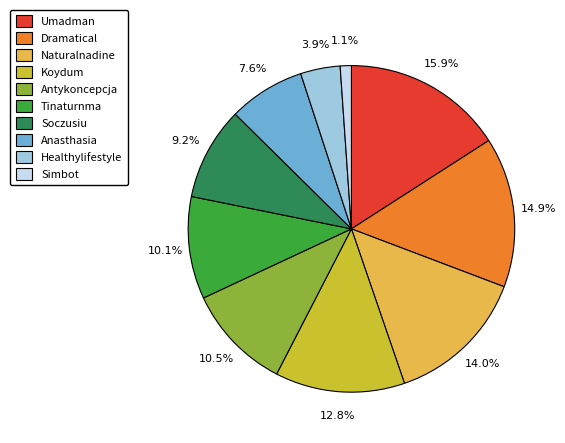

Approximately how many times larger is the value at Tinaturnma compared to Antykoncepcja?

1.0